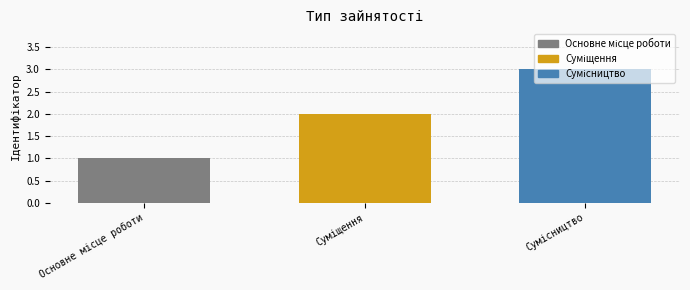

What is the smallest value displayed?

1